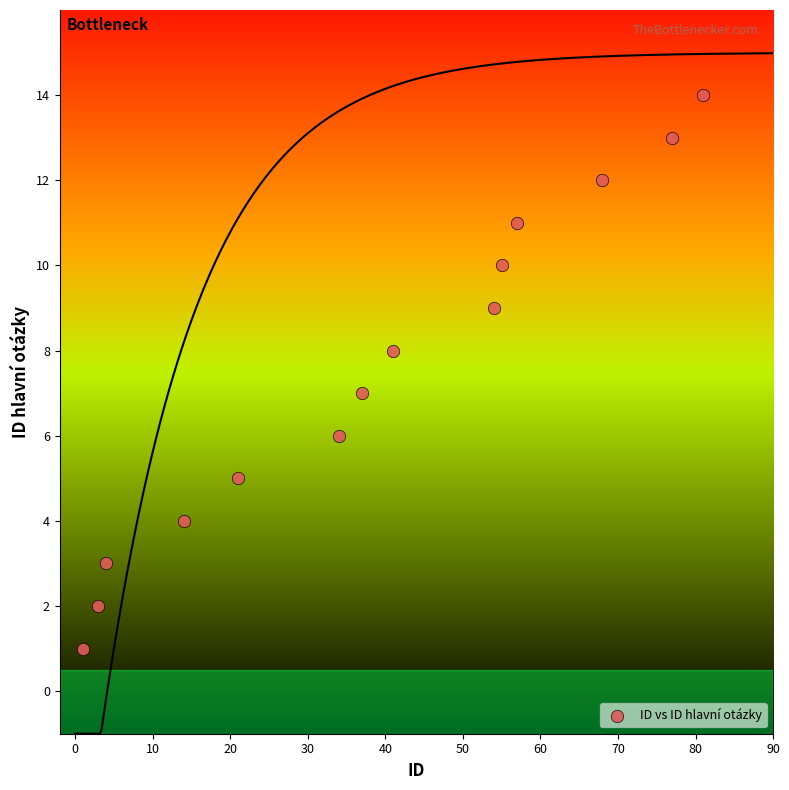

What is the range of Y values (max minus min)?

13